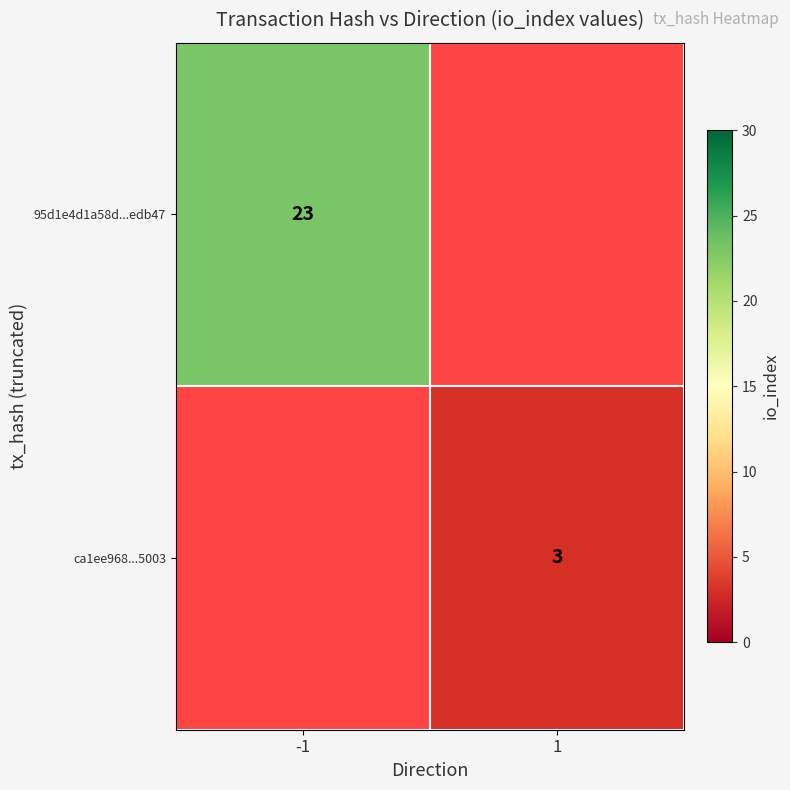

Is it true that 95d1e4d1a58d...edb47 equals 23 at -1?

True